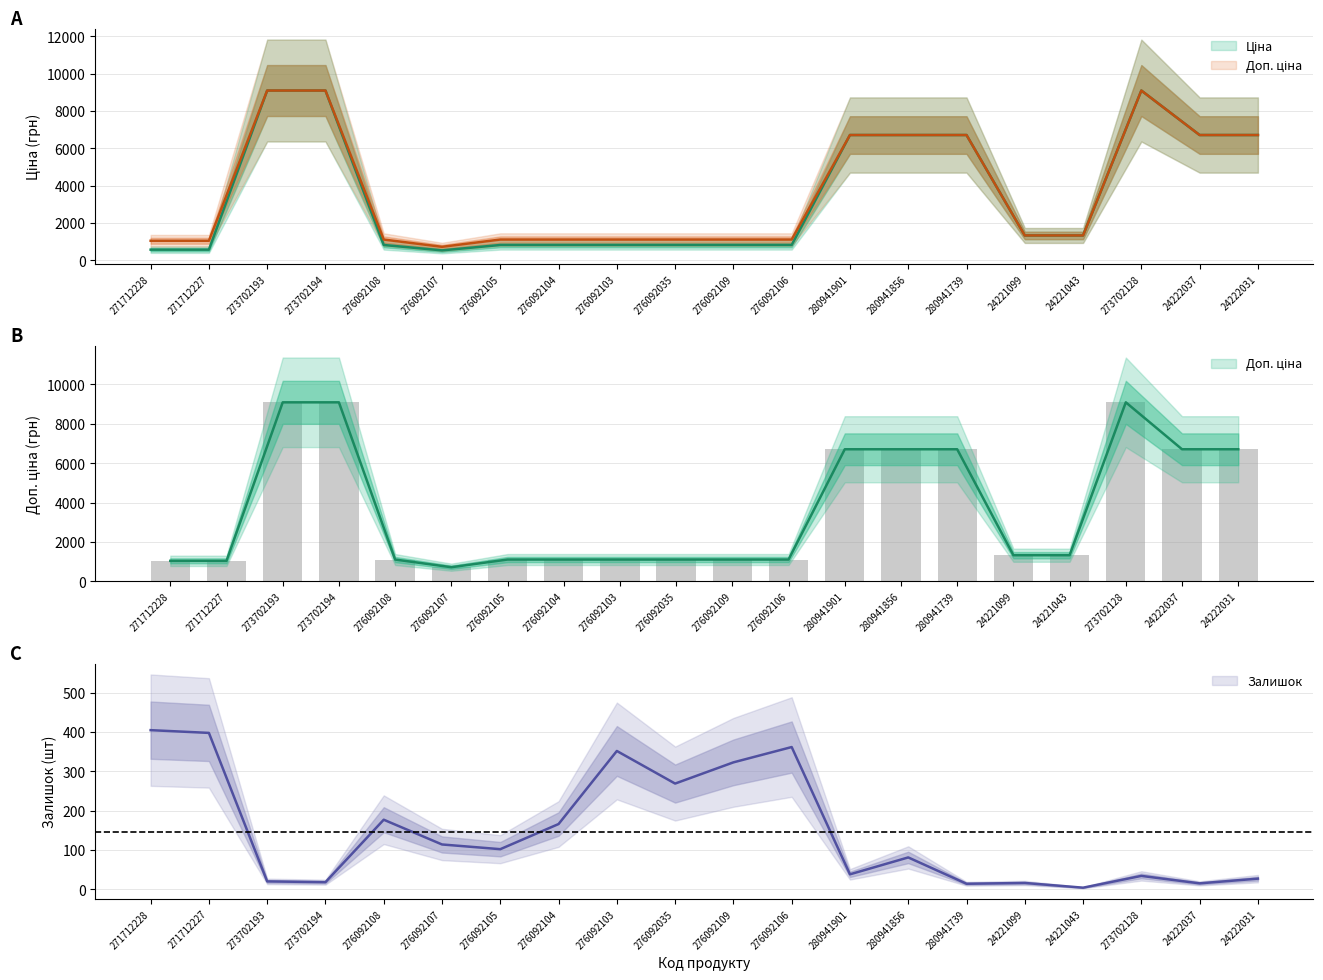

Which series changed the most between 273702194 and 280941856?

Ціна